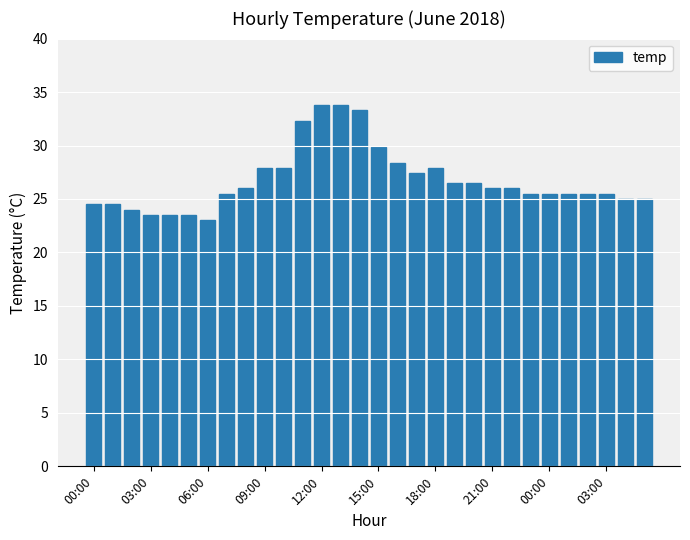

What is the greatest value displayed?

33.8